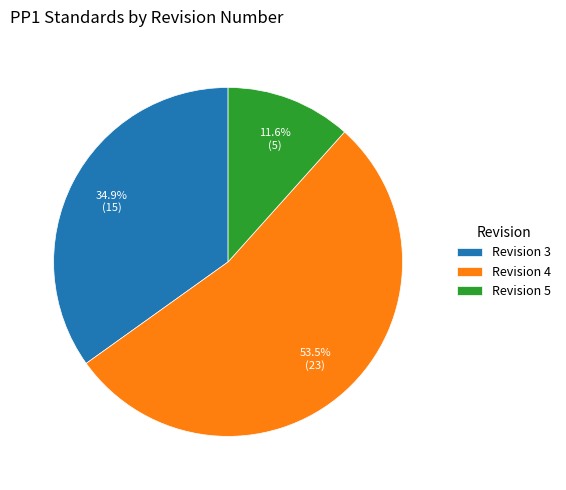

Which category has the biggest portion of the pie?

Revision 4